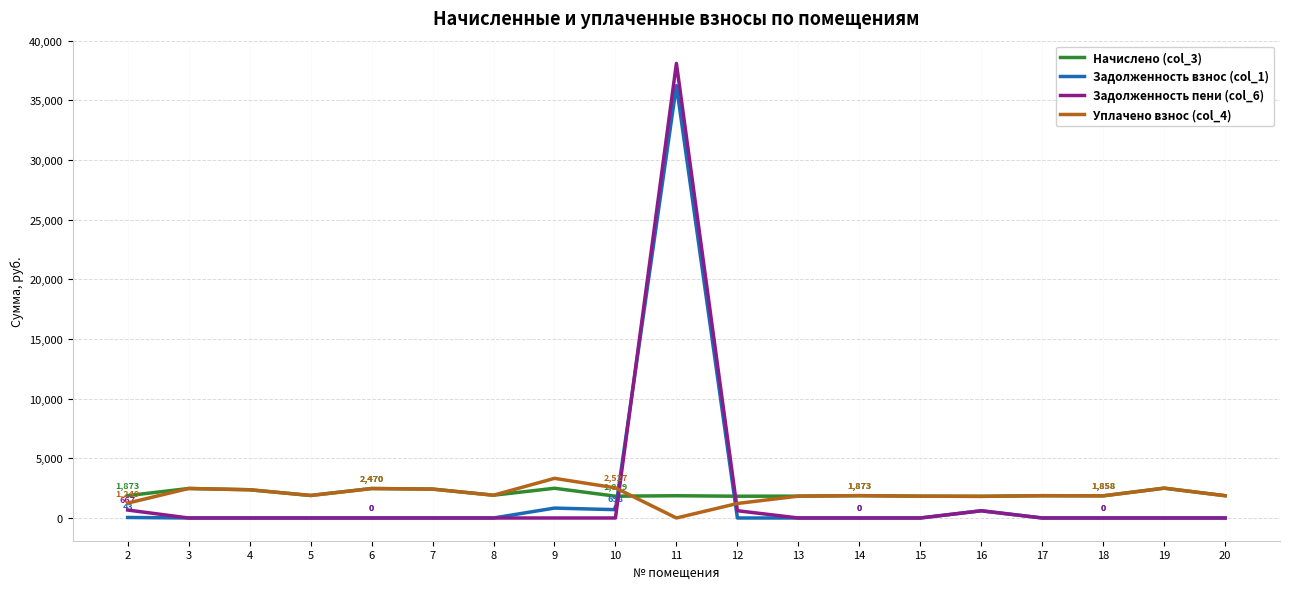

What is the spread (max minus min) of values at 18?

1858.3